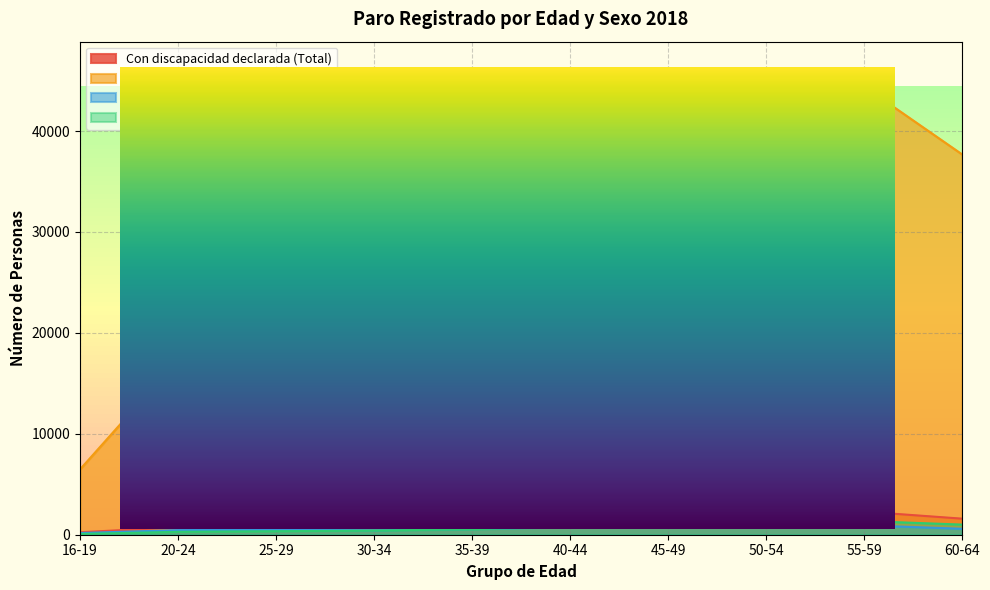

True or false: Sin discapacidad declarada (Total) and Con discapacidad (Hombres) cross at least once.

False